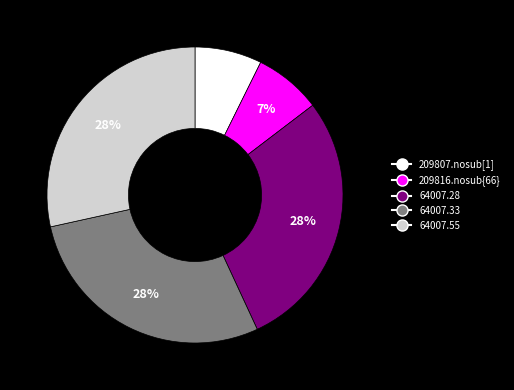

To the nearest percent, what portion does 209807.nosub[1] represent?

7%